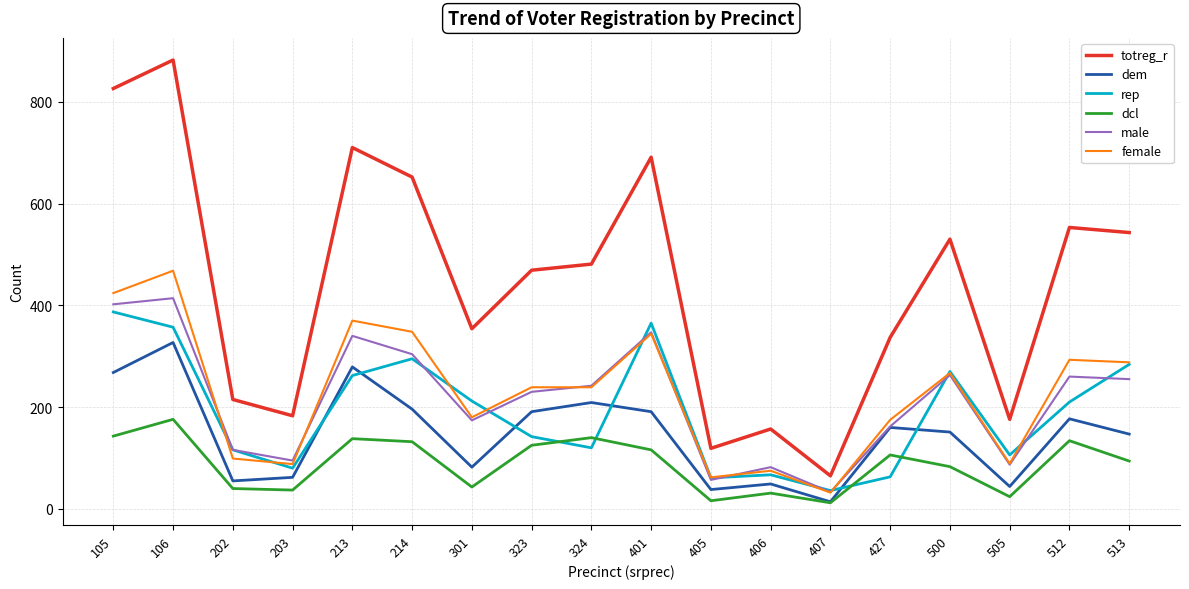

True or false: dcl and female intersect in this chart.

False